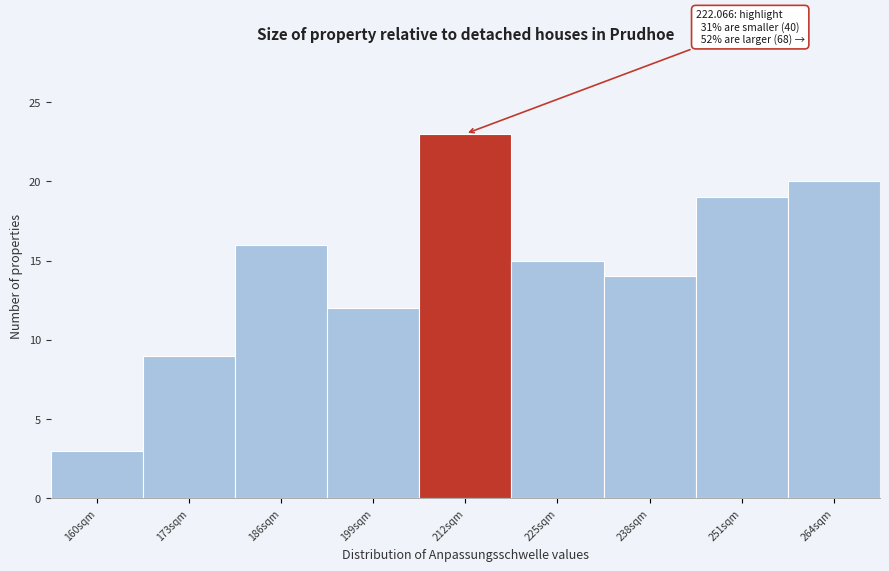

Reading left to right, transcribe all the data shown in this chart.

3	9	16	12	23	15	14	19	20